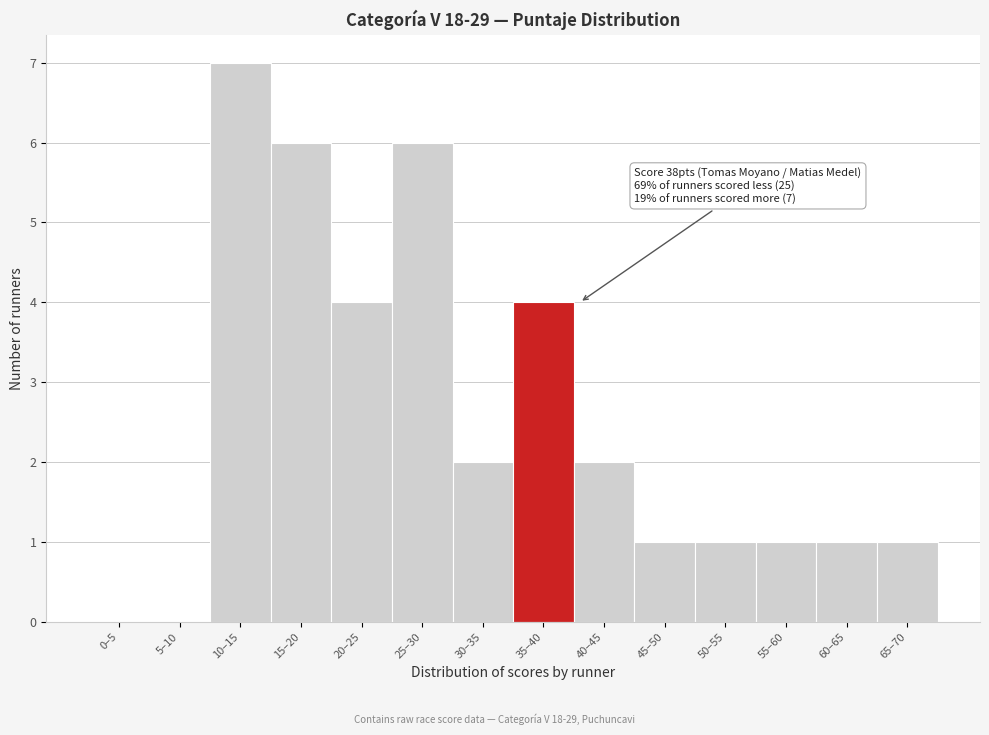

Reading left to right, transcribe all the data shown in this chart.

0–5=0	5–10=0	10–15=7	15–20=6	20–25=4	25–30=6	30–35=2	35–40=4	40–45=2	45–50=1	50–55=1	55–60=1	60–65=1	65–70=1